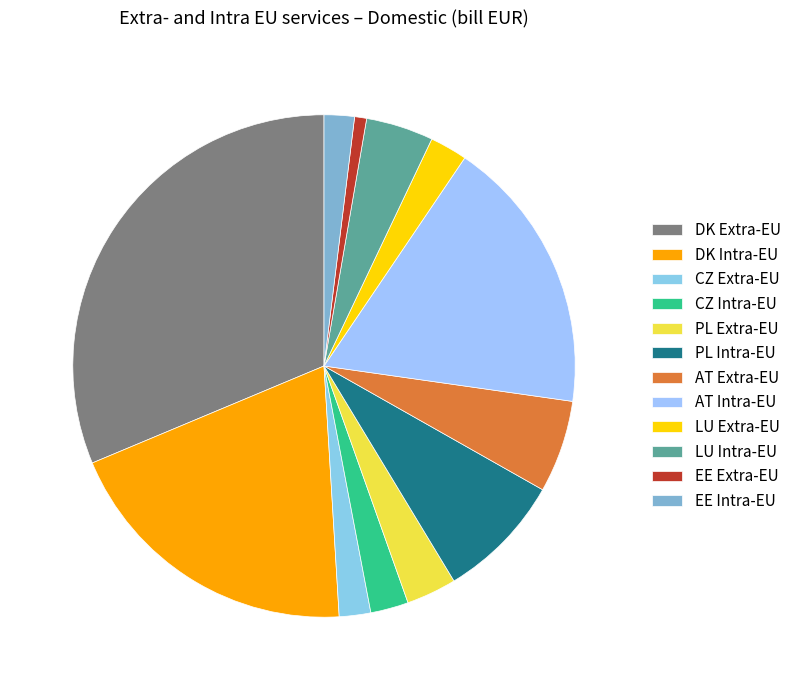

To the nearest percent, what is the difference between the AT Extra-EU and DK Extra-EU slice percentages?

25%